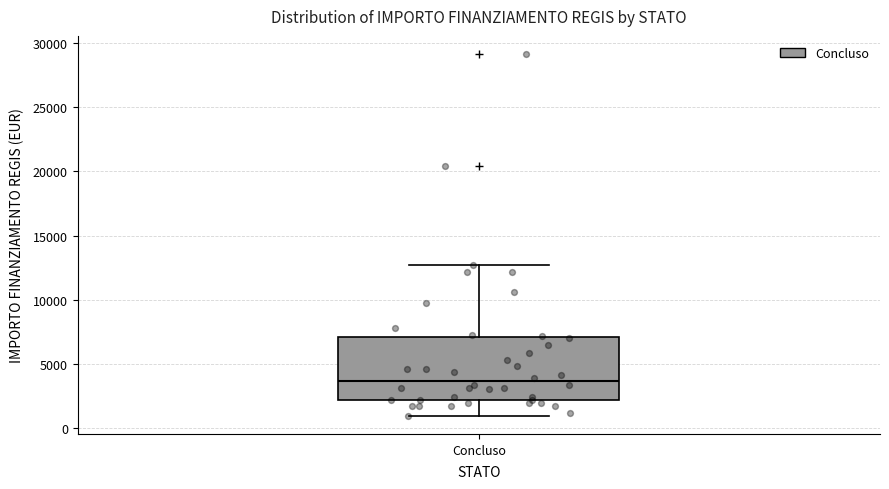

Where is the upper edge of the box for Concluso on the y-axis? The values are not printed on the chart, so give them approximately, as read against the axis.

7000